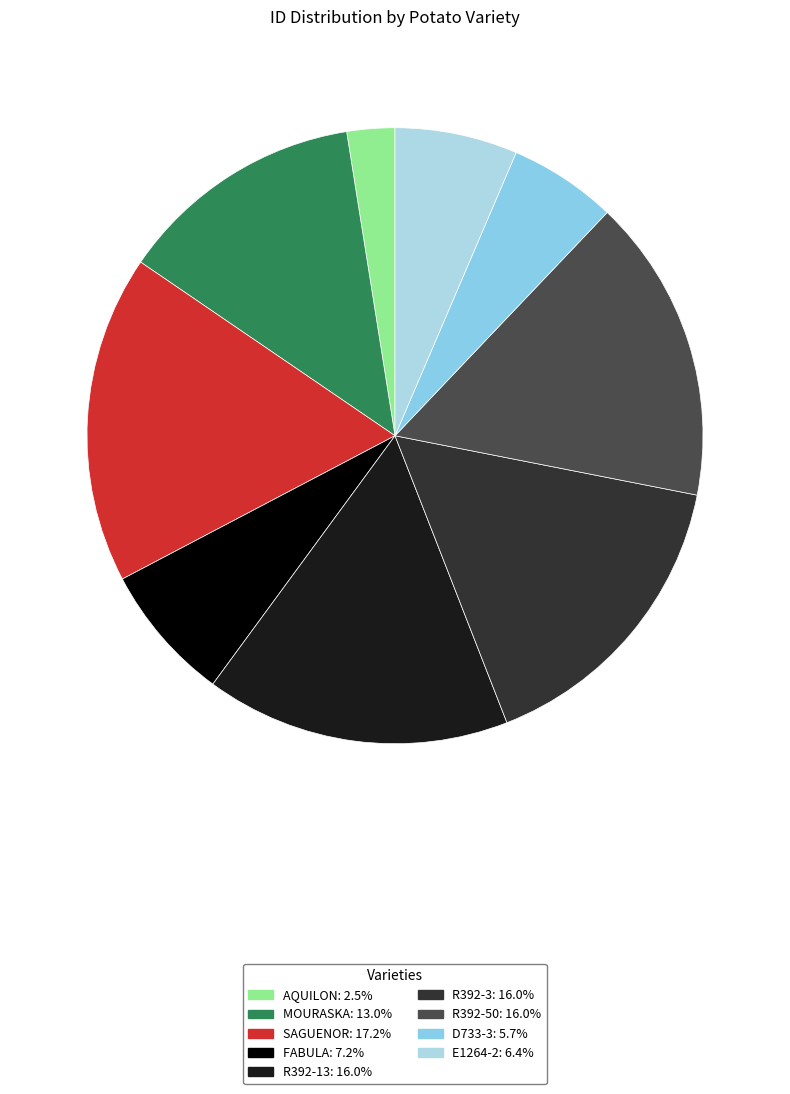

Which category has the smallest portion of the pie?

AQUILON